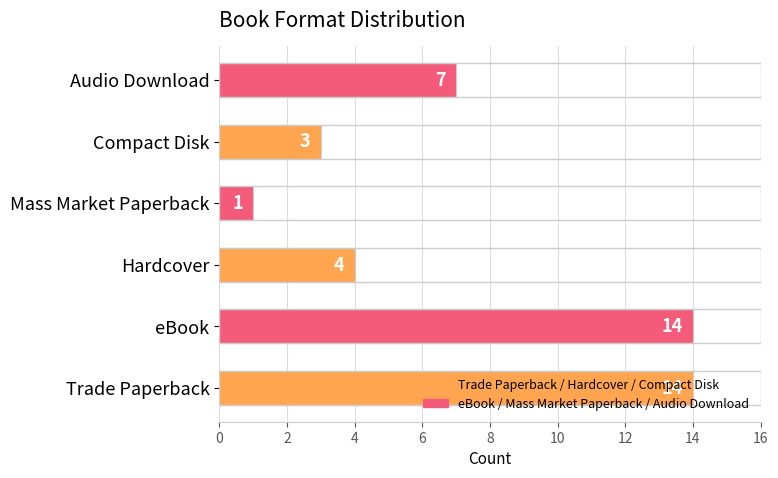

How many categories are shown in the chart?

6